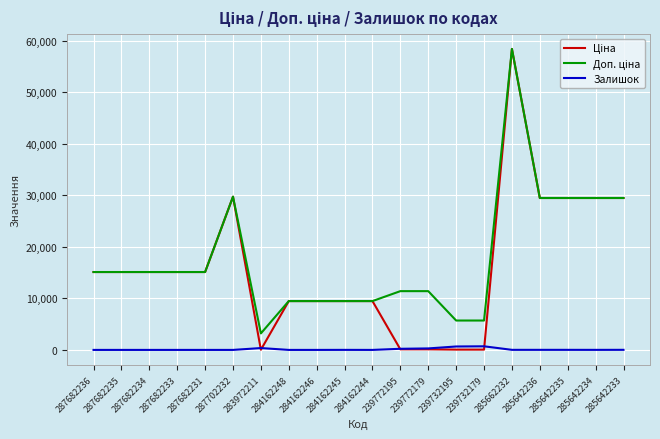

What position from the left is 285642234?

19